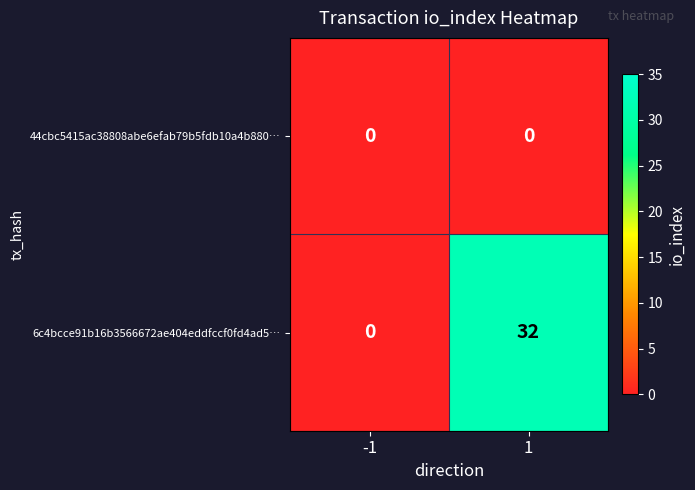

What is the total value across all series at 1?

32